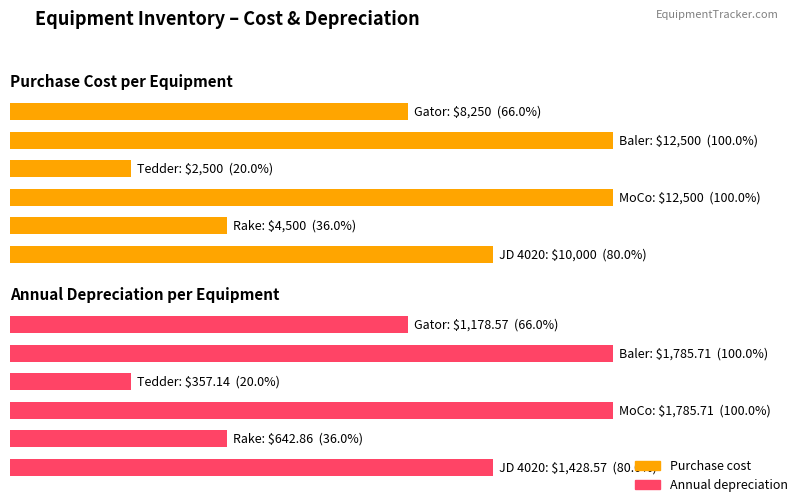

How many series are shown in this chart?

2